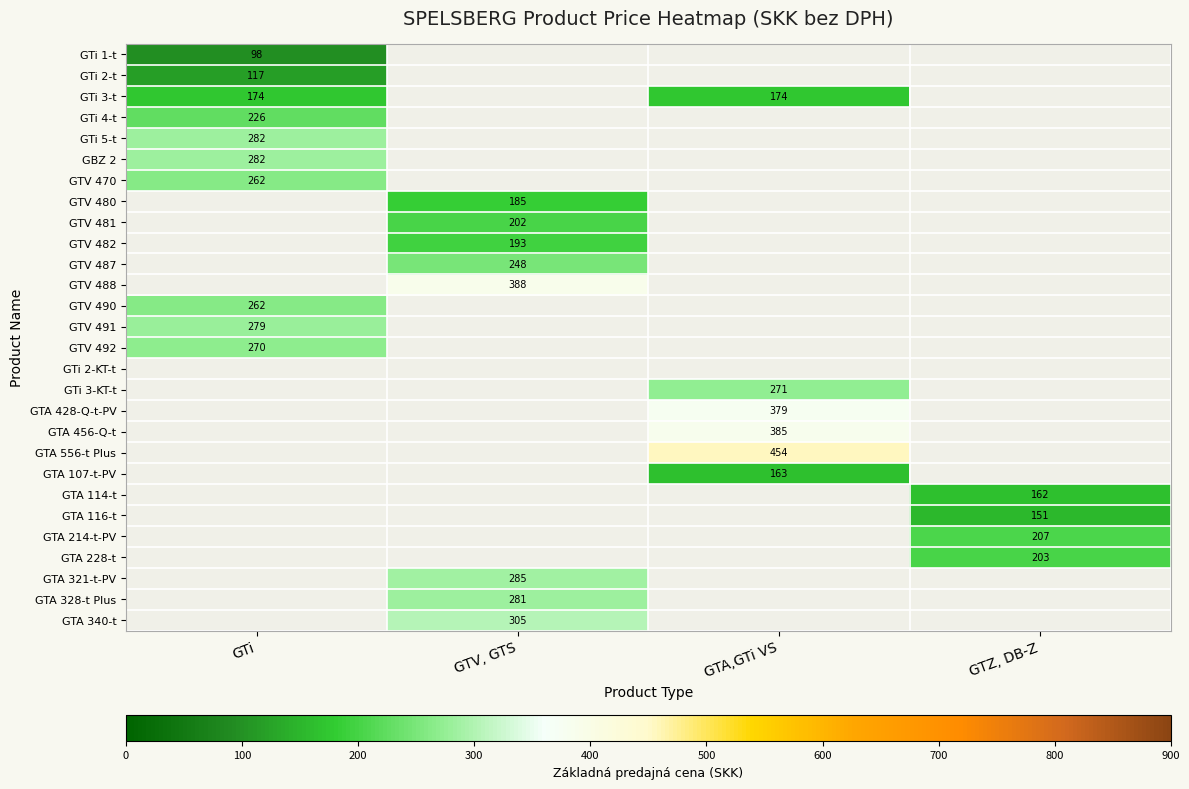

Rank the series at GTV, GTS from highest to lowest value.

GTV 488, GTA 340-t, GTA 321-t-PV, GTA 328-t Plus, GTV 487, GTV 481, GTV 482, GTV 480, GTi 1-t, GTi 2-t, GTi 3-t, GTi 4-t, GTi 5-t, GBZ 2, GTV 470, GTV 490, GTV 491, GTV 492, GTi 2-KT-t, GTi 3-KT-t, GTA 428-Q-t-PV, GTA 456-Q-t, GTA 556-t Plus, GTA 107-t-PV, GTA 114-t, GTA 116-t, GTA 214-t-PV, GTA 228-t